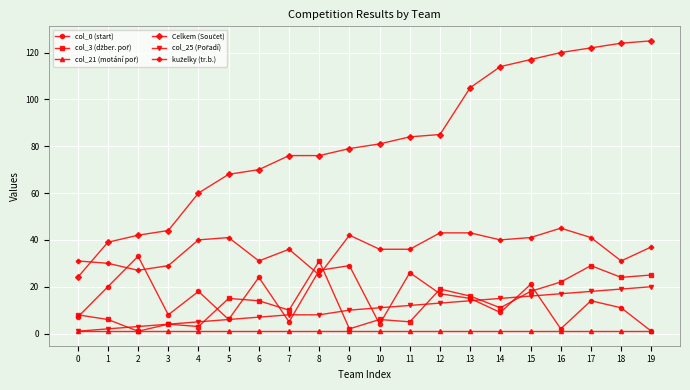

True or false: col_0 (start) has a value of 2 at 16.

True